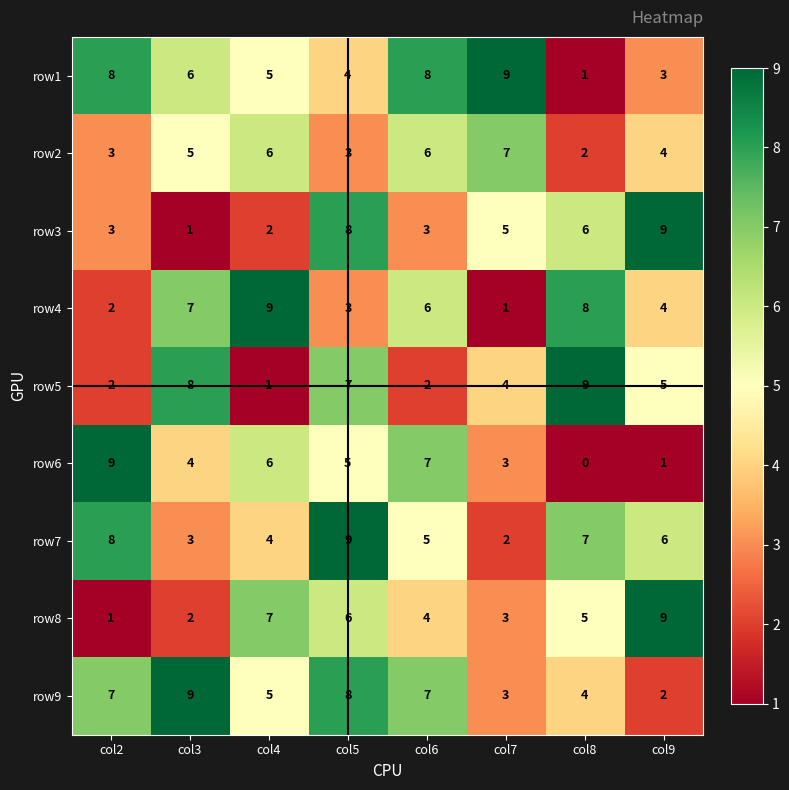

What is the spread (max minus min) of values at col2?

8